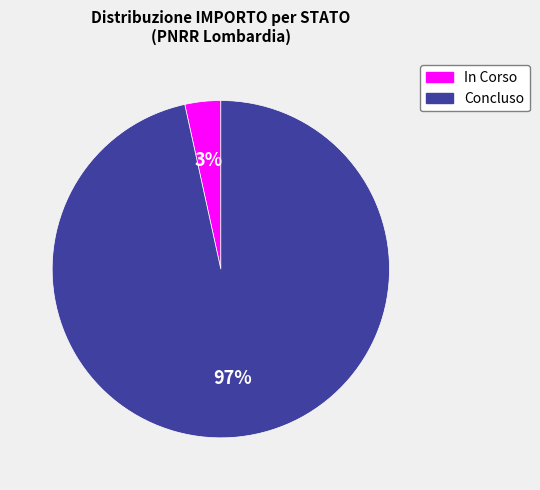

To the nearest percent, what portion does In Corso represent?

3%